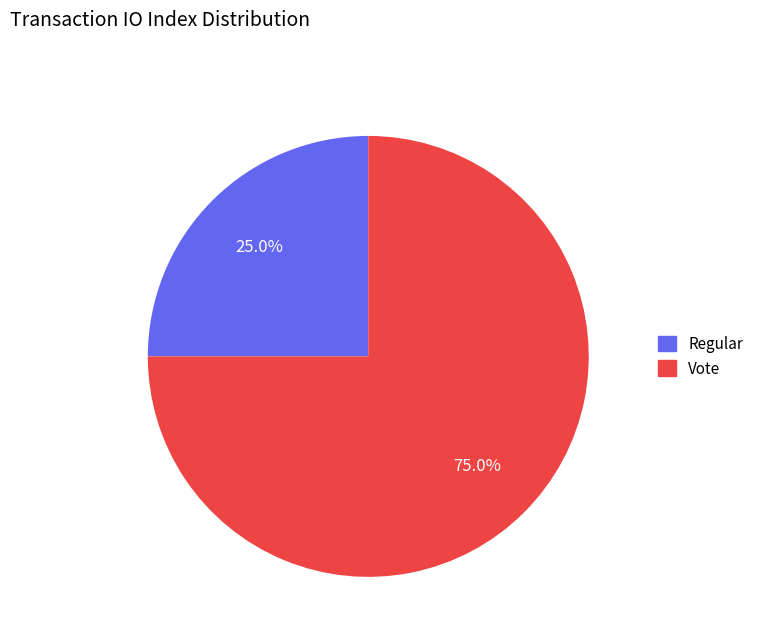

Which category has the biggest portion of the pie?

Vote